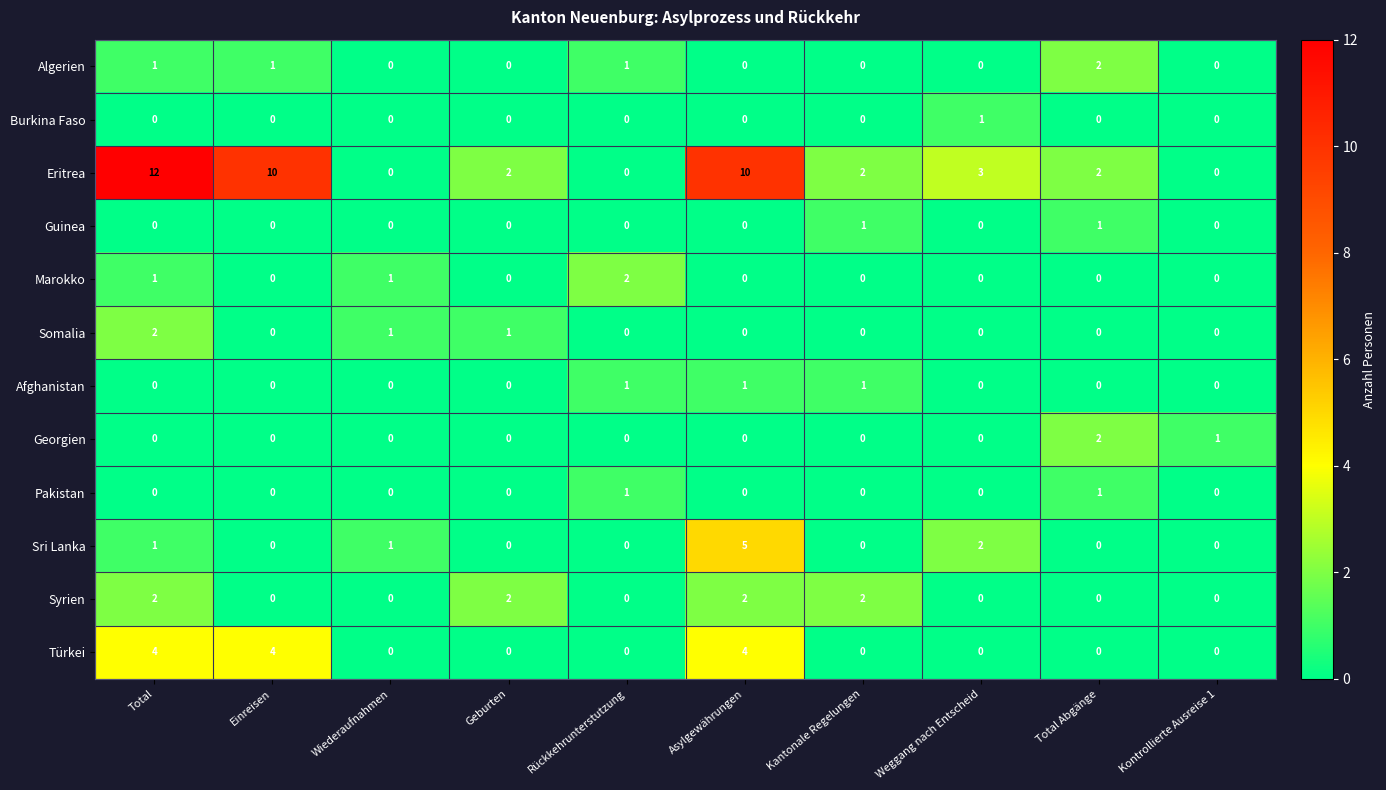

Is the value of Pakistan at Weggang nach Entscheid greater than the value of Sri Lanka at Total?

No